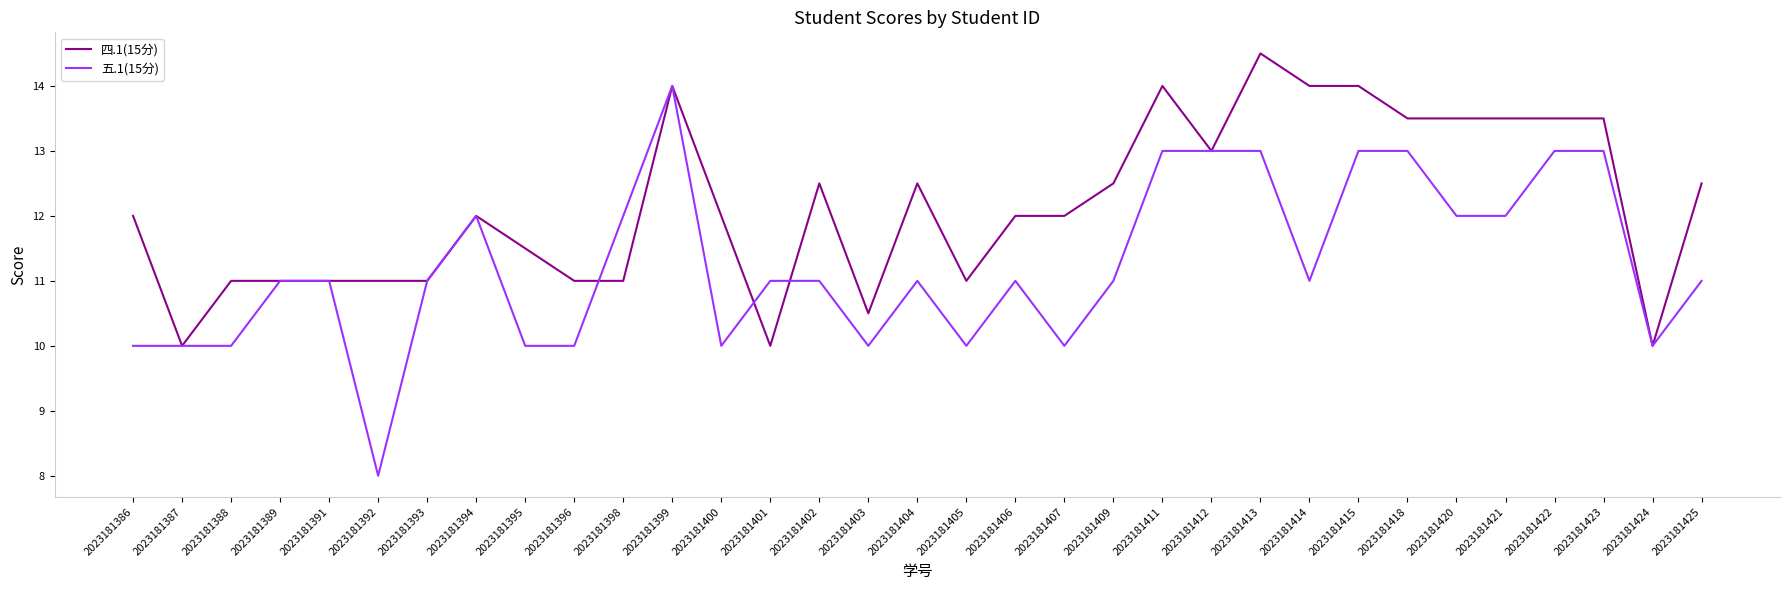

Which category has the highest value across all series?

2023181413